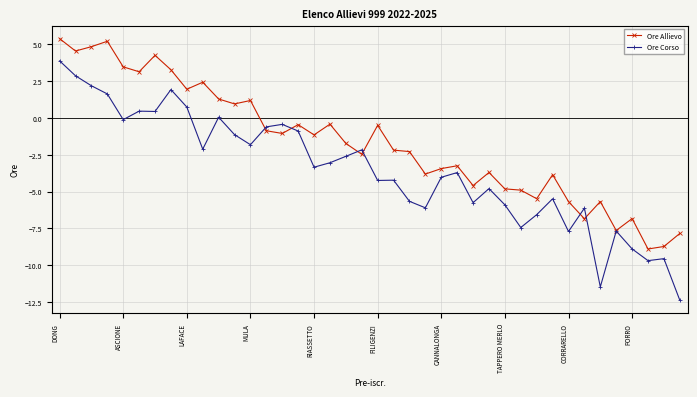

What are all the series names shown in the legend?

Ore Allievo, Ore Corso